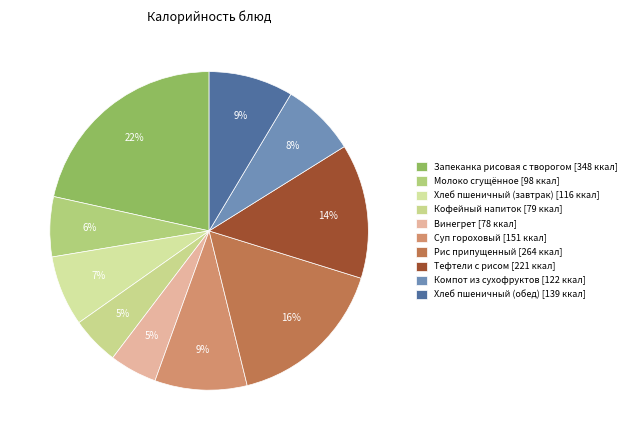

Combined, do Рис припущенный and Запеканка рисовая с творогом account for over 50%?

No